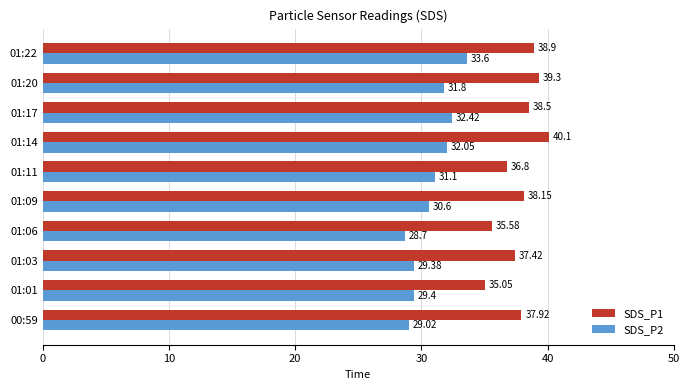

What is the average value of the SDS_P2 series?

30.8